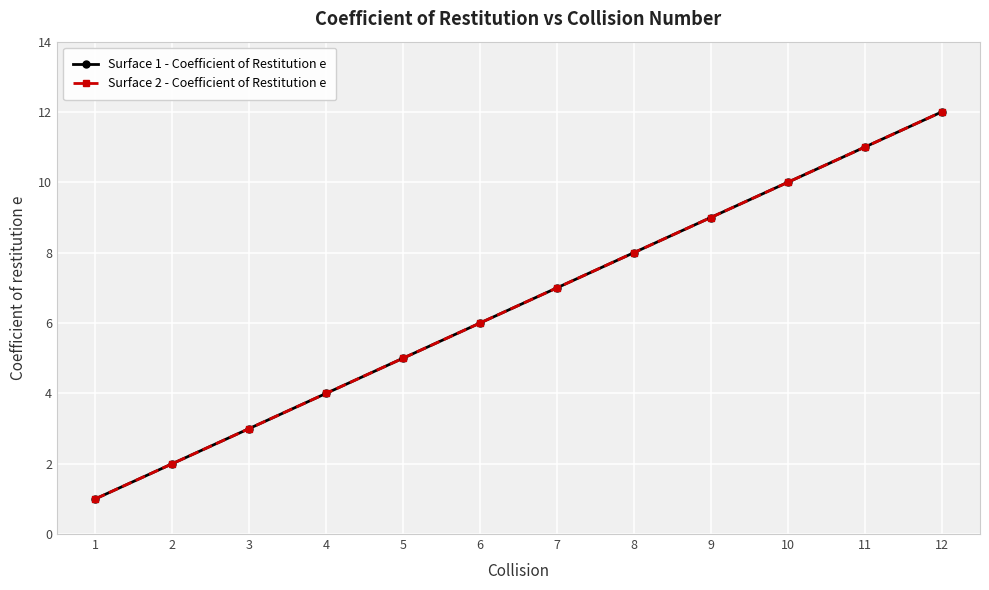

Does the chart have visible grid lines?

Yes